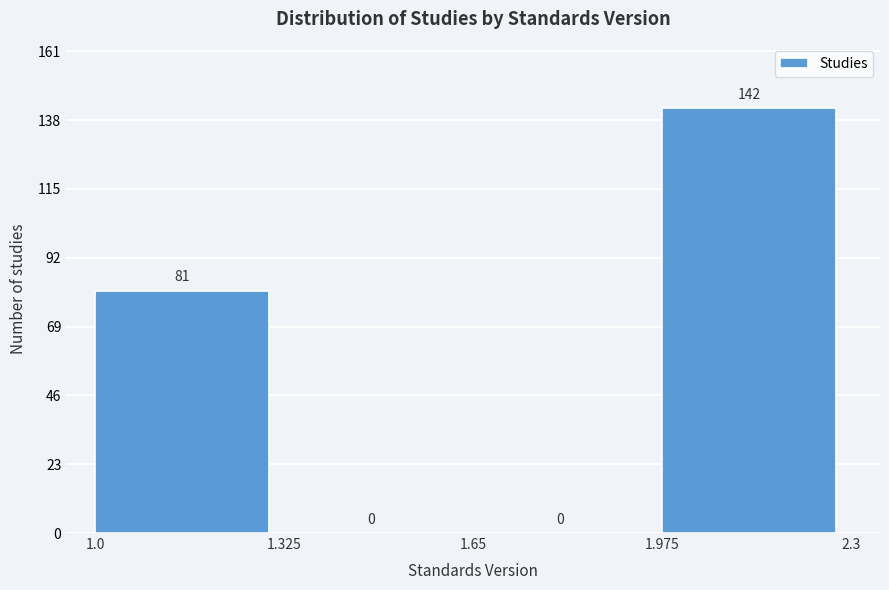

Reading left to right, transcribe this chart: for each bar, give the range it covers on the x-axis and its height.

1.0 to 1.325: 81
1.325 to 1.65: 0
1.65 to 1.975: 0
1.975 to 2.3: 142